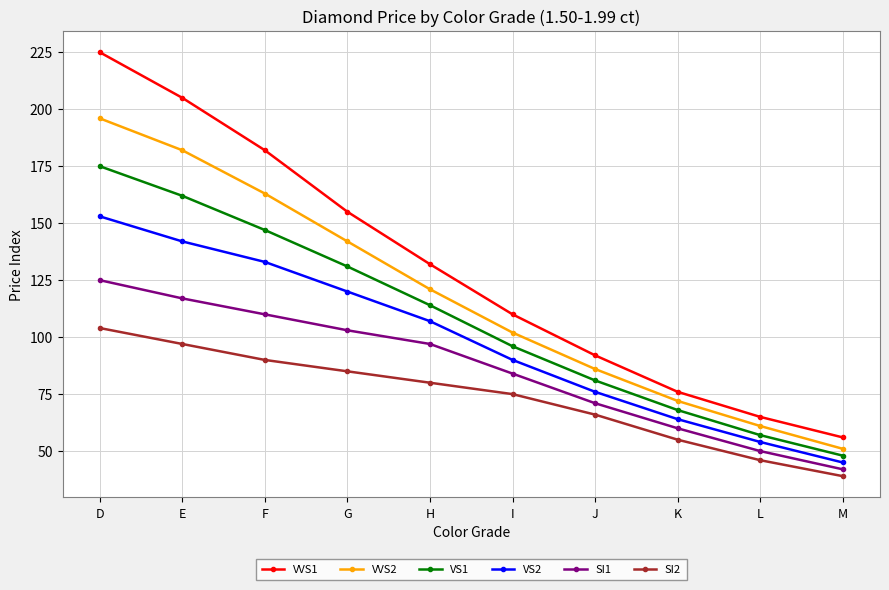

What is the difference between the second highest and second lowest values in the VS2 series?

88